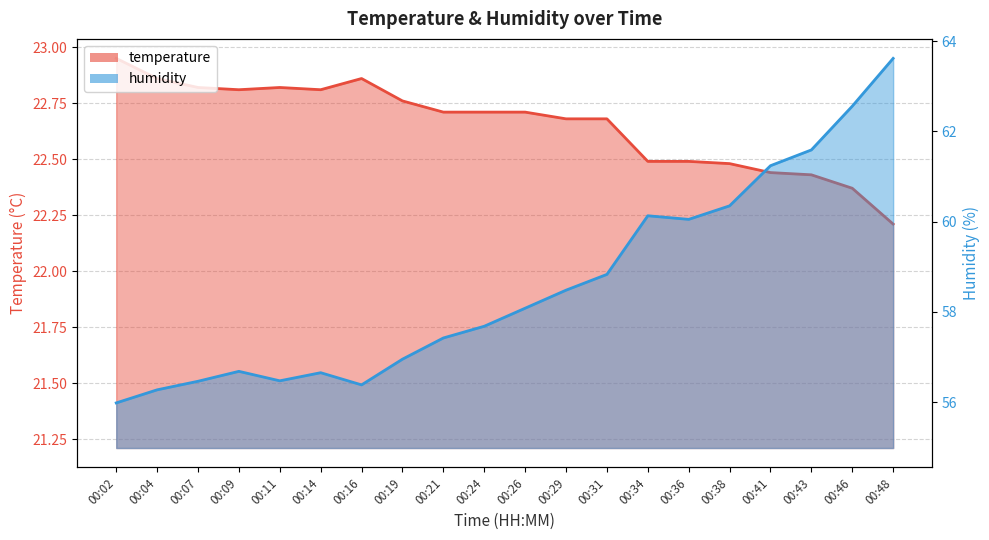

Rank the series at 00:29 from highest to lowest value.

humidity, temperature